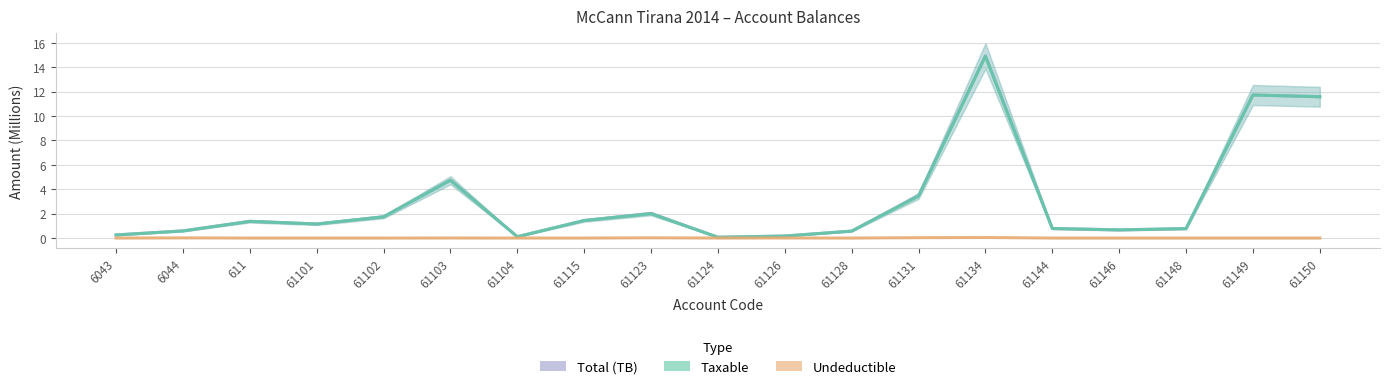

What is the label of the 9th point from the right?

61126